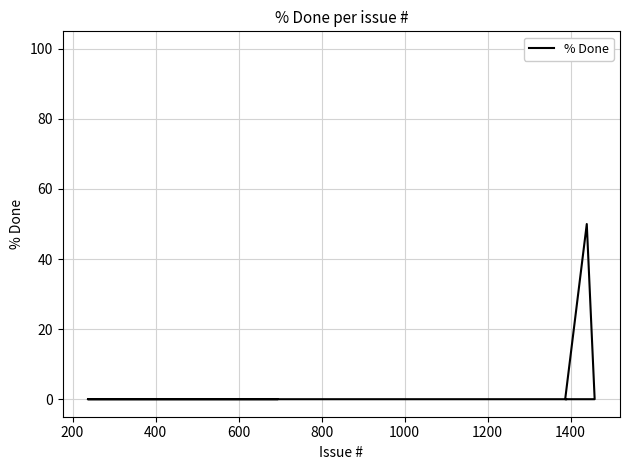

True or false: there are more than 2 points higher than both neighbors.

False